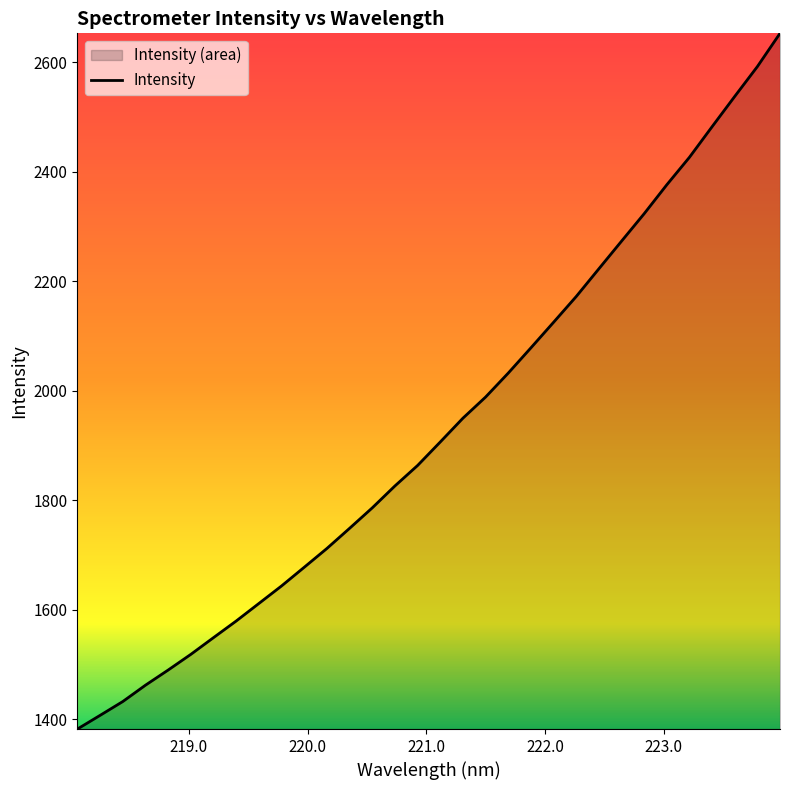

What is the maximum value shown in the chart?

2652.4